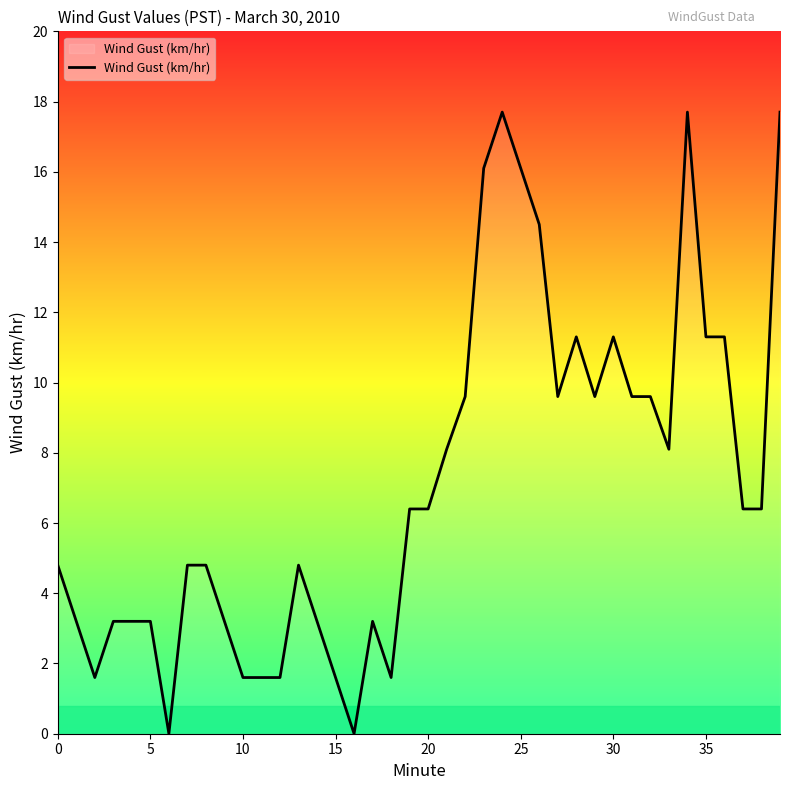

What is the maximum value shown in the chart?

17.7